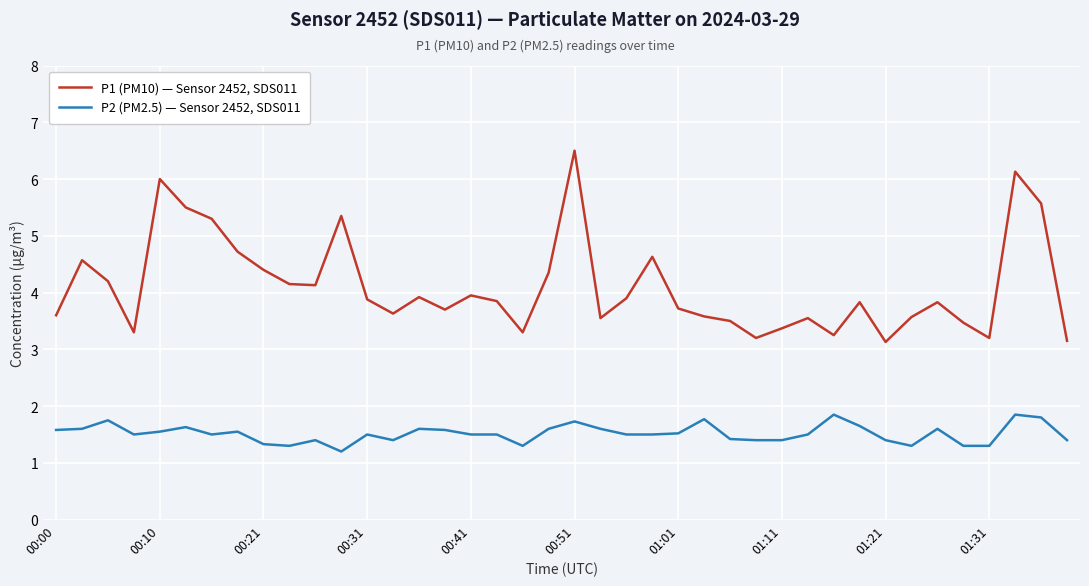

What is the difference between the maximum and minimum values in the P1 (PM10) — Sensor 2452, SDS011 series?

3.4